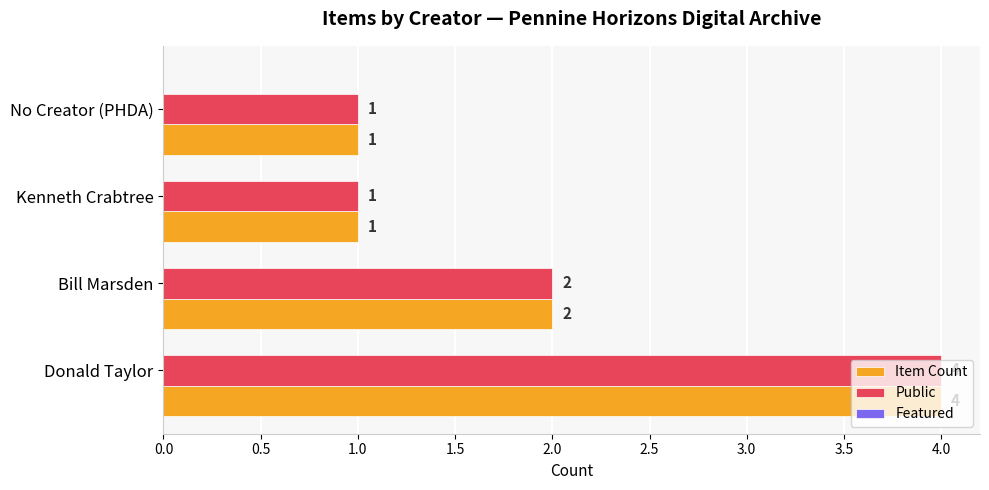

Count the Public values in the range 1 to 4.

4